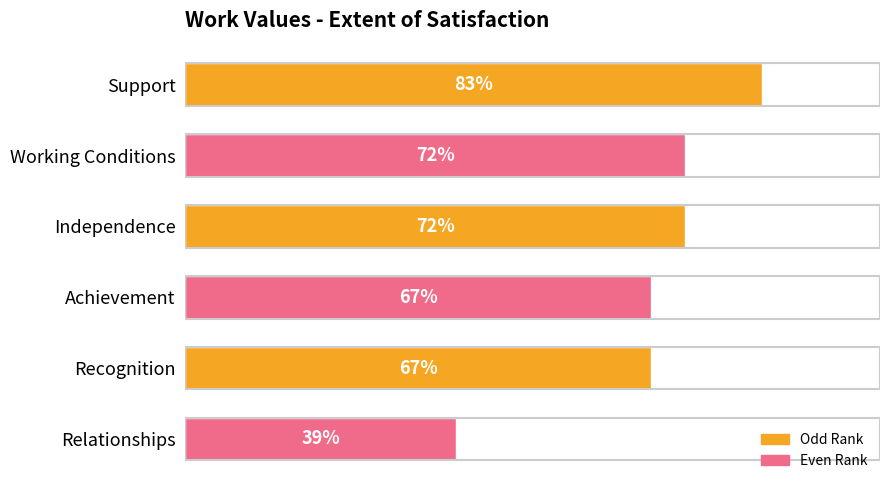

What is the label of the 4th bar from the top?

Achievement